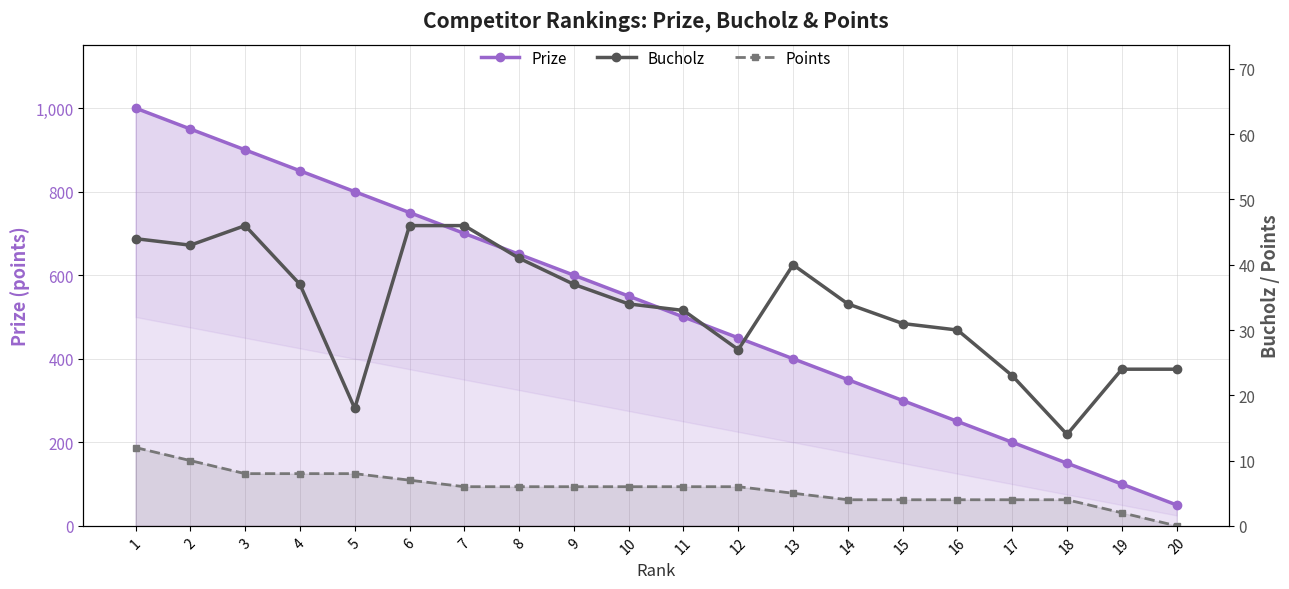

The Prize series shows 519 at 15. True or false?

False